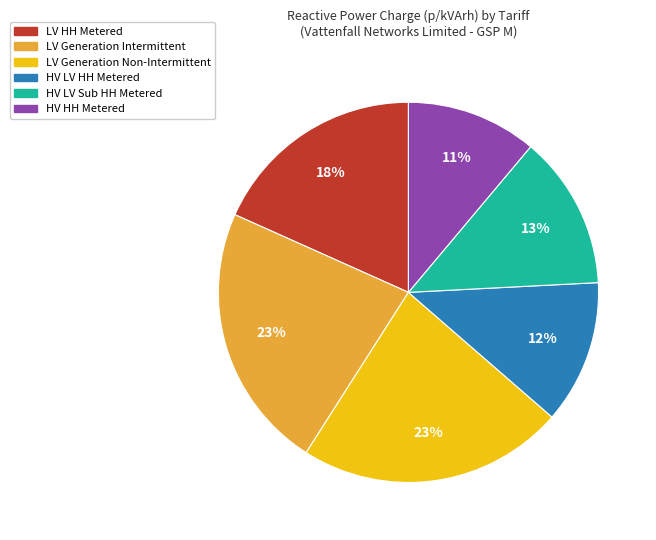

What is the ratio of the value at HV HH Metered to the value at LV Generation Non-Intermittent?

0.5